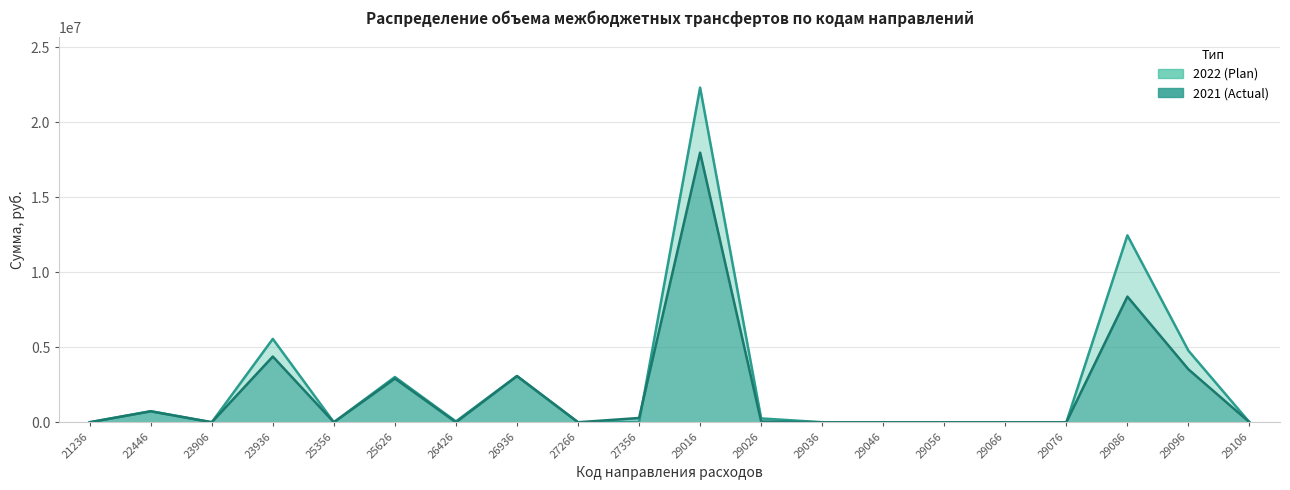

The 2021 (Actual) series shows 284207 at 27356. True or false?

True